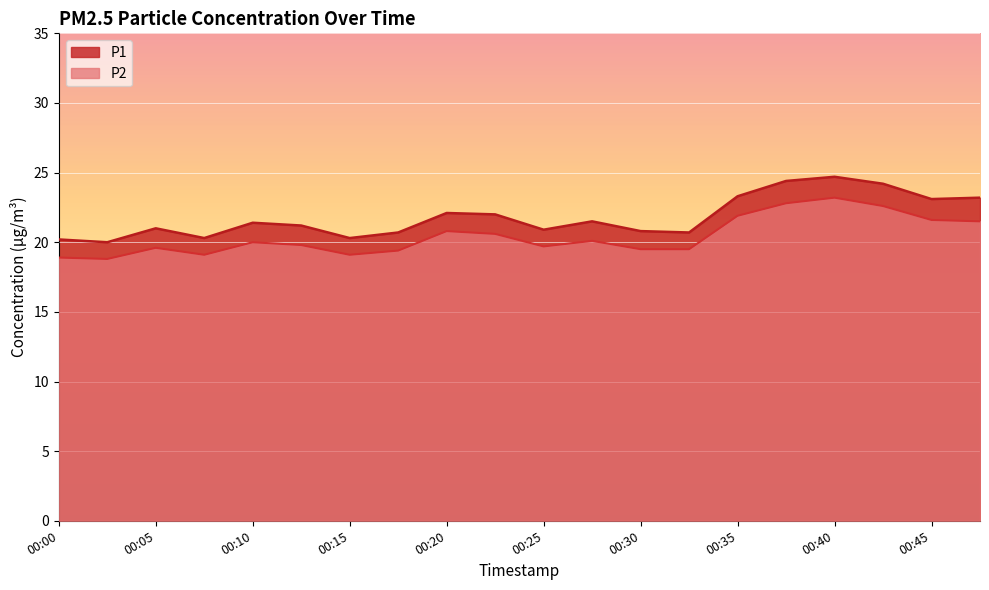

Reading left to right, list all the values displayed in this chart.

P1: 00:00=20.2	00:03=20.0	00:05=21.0	00:08=20.3	00:10=21.4	00:13=21.2	00:15=20.3	00:18=20.7	00:20=22.1	00:23=22.0	00:25=20.9	00:28=21.5	00:30=20.8	00:33=20.7	00:35=23.3	00:38=24.4	00:40=24.7	00:42=24.2	00:45=23.1	00:47=23.2
P2: 00:00=18.9	00:03=18.8	00:05=19.6	00:08=19.1	00:10=20.0	00:13=19.8	00:15=19.1	00:18=19.4	00:20=20.8	00:23=20.6	00:25=19.7	00:28=20.1	00:30=19.5	00:33=19.5	00:35=21.9	00:38=22.8	00:40=23.2	00:42=22.6	00:45=21.6	00:47=21.5